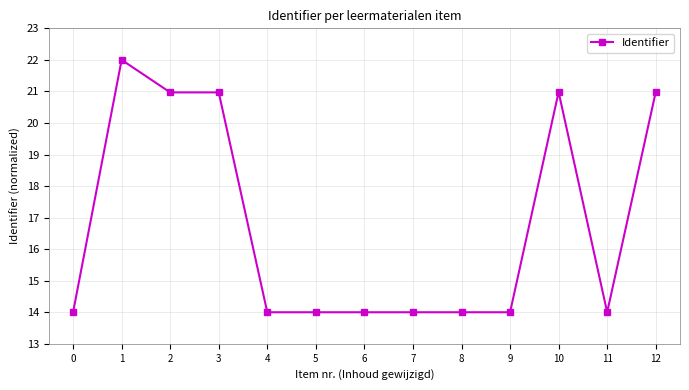

What is the difference between the maximum and minimum values?

8.0